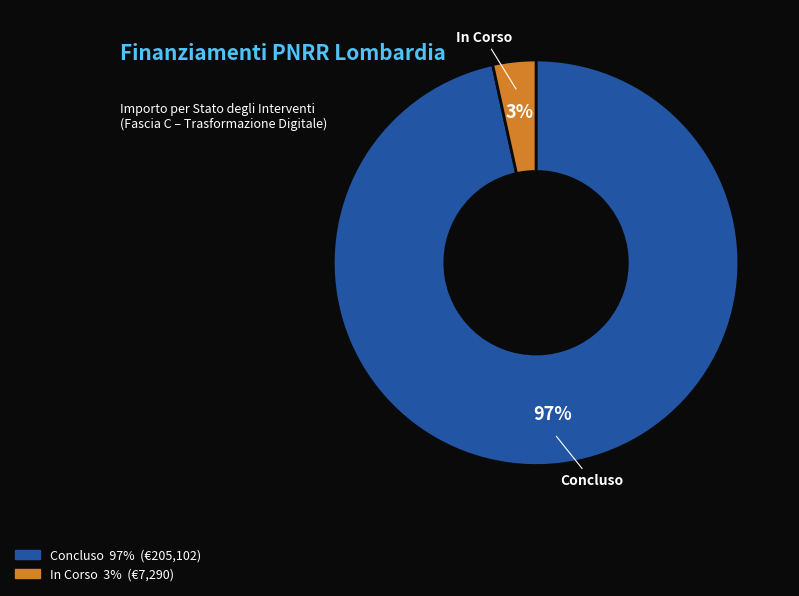

Is there any slice that represents more than half of the pie?

Yes